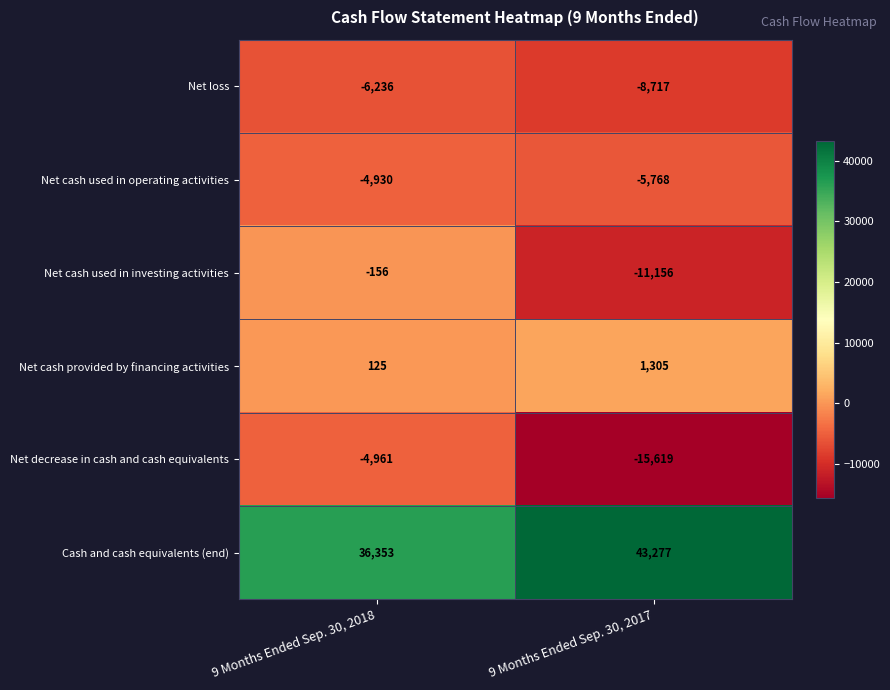

Between 9 Months Ended Sep. 30, 2018 and 9 Months Ended Sep. 30, 2017, which series saw the biggest shift?

Net cash used in investing activities